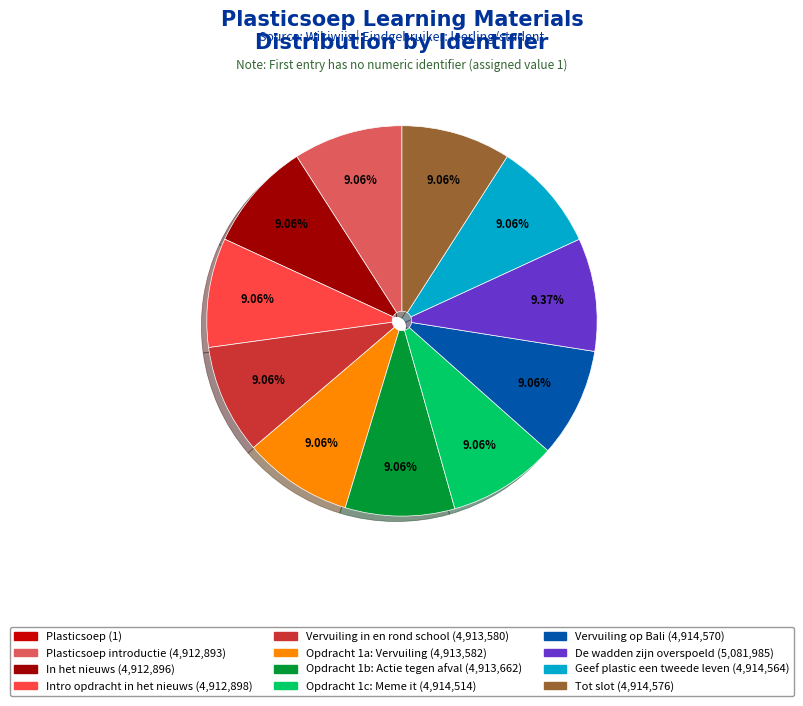

Is there a majority slice in this chart?

No